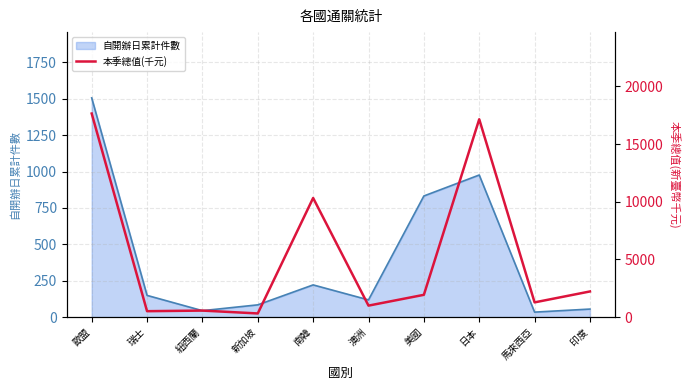

Where is 自開辦日累計件數 nearest to the value 770?

美國